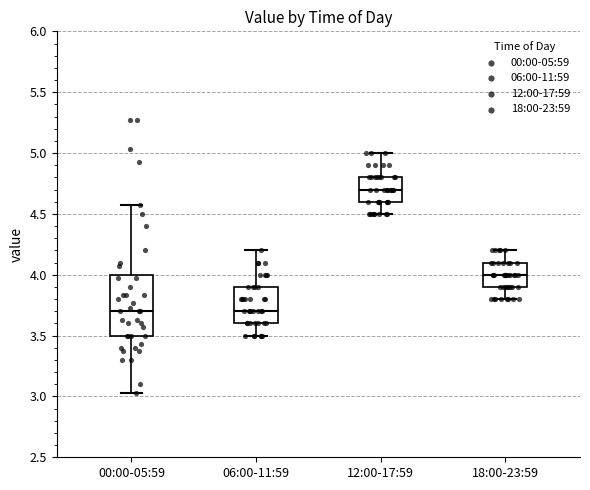

Reading left to right, read every box against the y-axis: the position of its median line, the range the box covers, and the ends of its whiskers. The values are not printed on the chart, so give them approximately, as read against the axis.

00:00-05:59: median 3.70, box 3.50 to 4.00, whiskers 3.05 to 4.55
06:00-11:59: median 3.70, box 3.60 to 3.90, whiskers 3.50 to 4.20
12:00-17:59: median 4.70, box 4.60 to 4.80, whiskers 4.50 to 5.00
18:00-23:59: median 4.00, box 3.90 to 4.10, whiskers 3.80 to 4.20